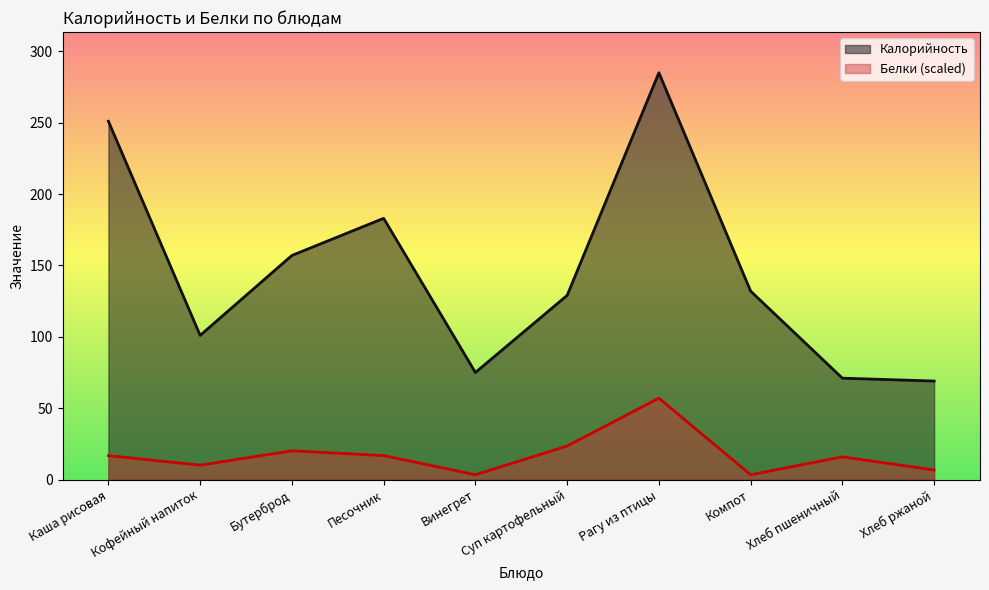

List the series in order of their peak value, lowest first.

Белки (scaled), Калорийность